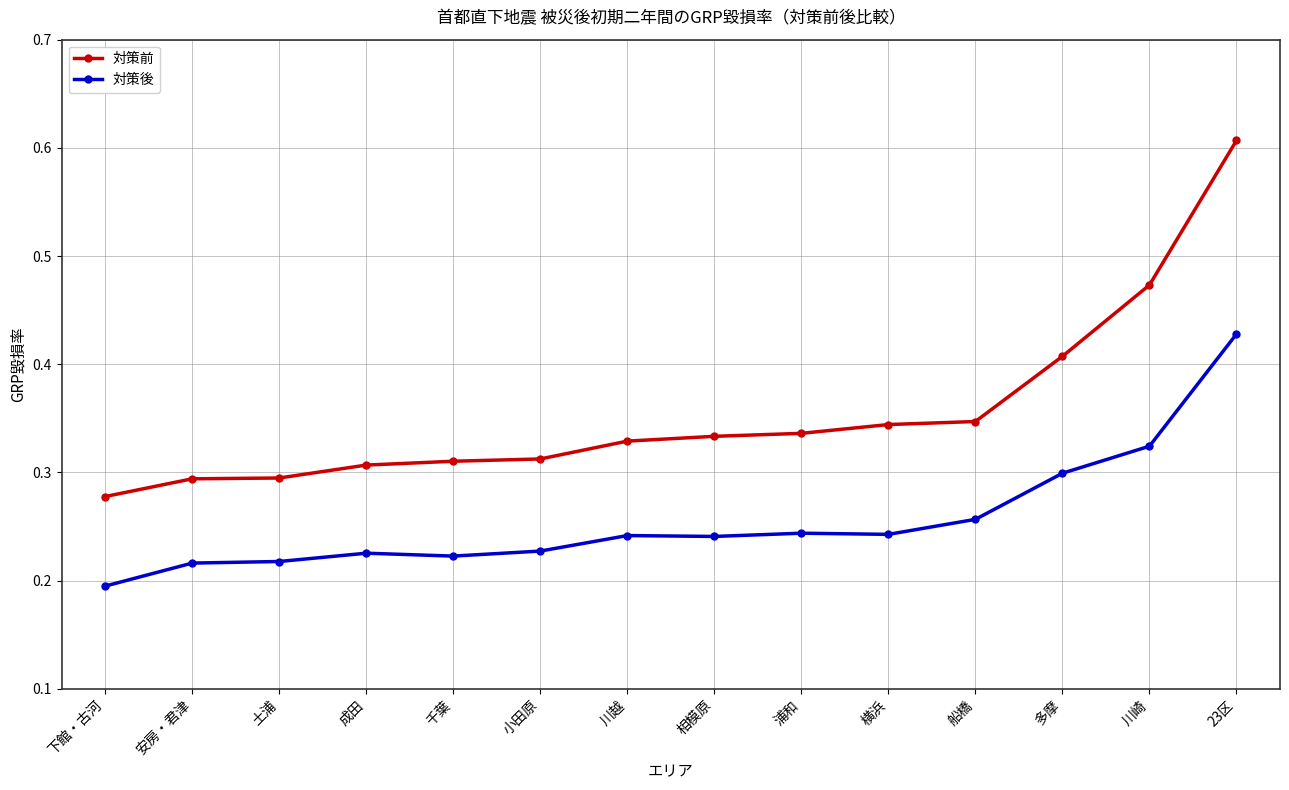

True or false: 対策後 has a value of 0.2 at 相模原.

True